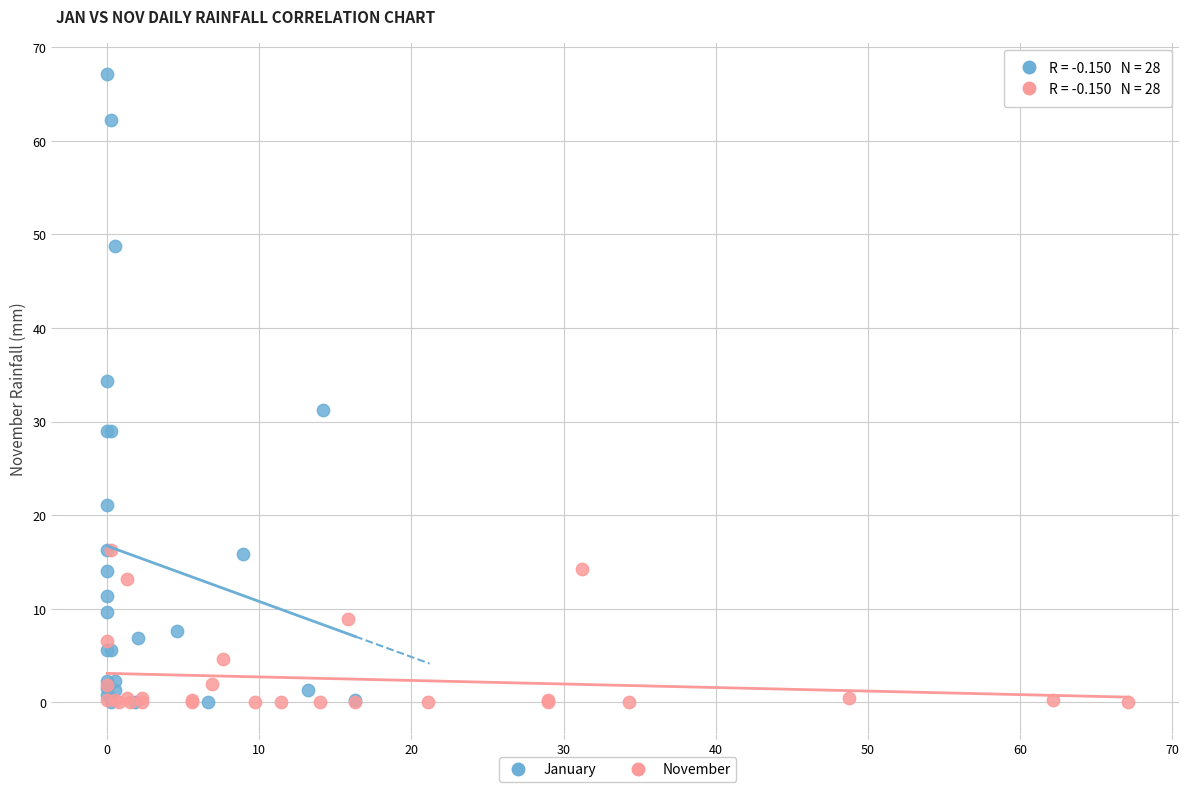

Which series reaches the maximum Y coordinate?

January